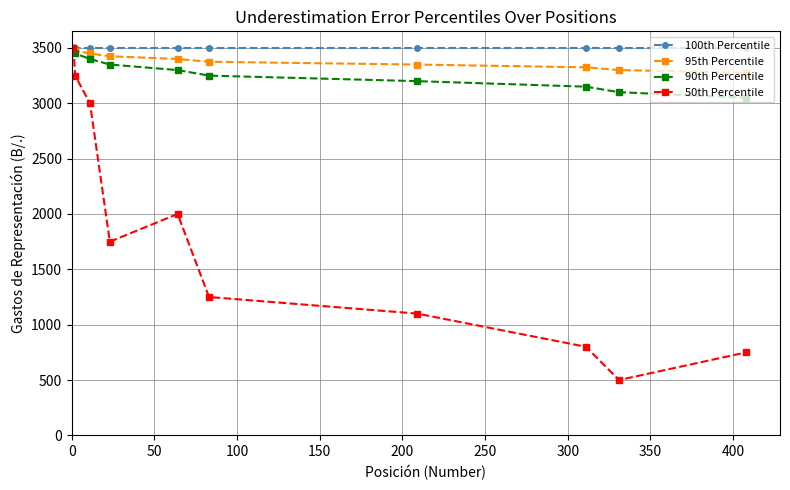

Which series has the widest spread of values?

50th Percentile